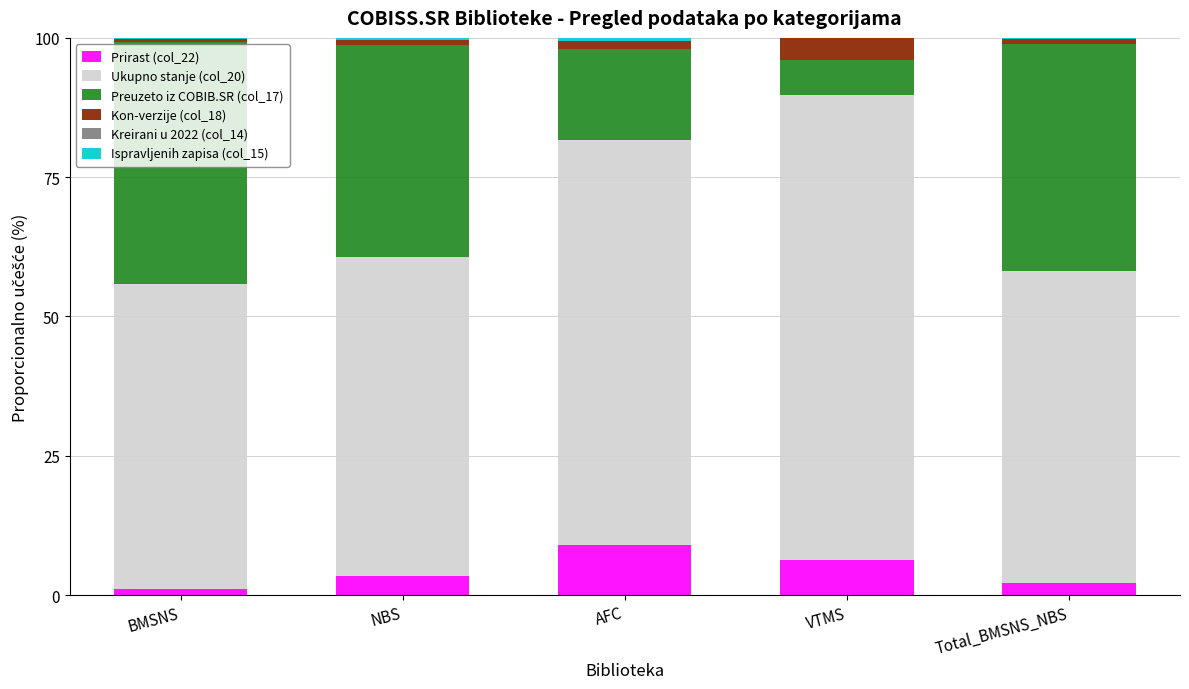

Which category has the highest value in the Prirast (col_22) series?

AFC